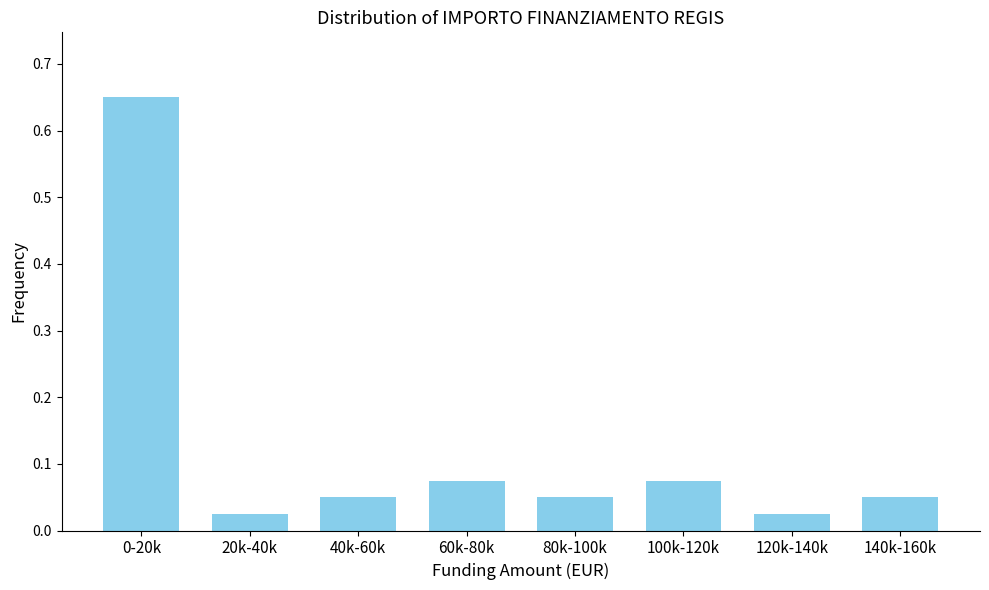

The value at 60k-80k is 0.0. True or false?

False